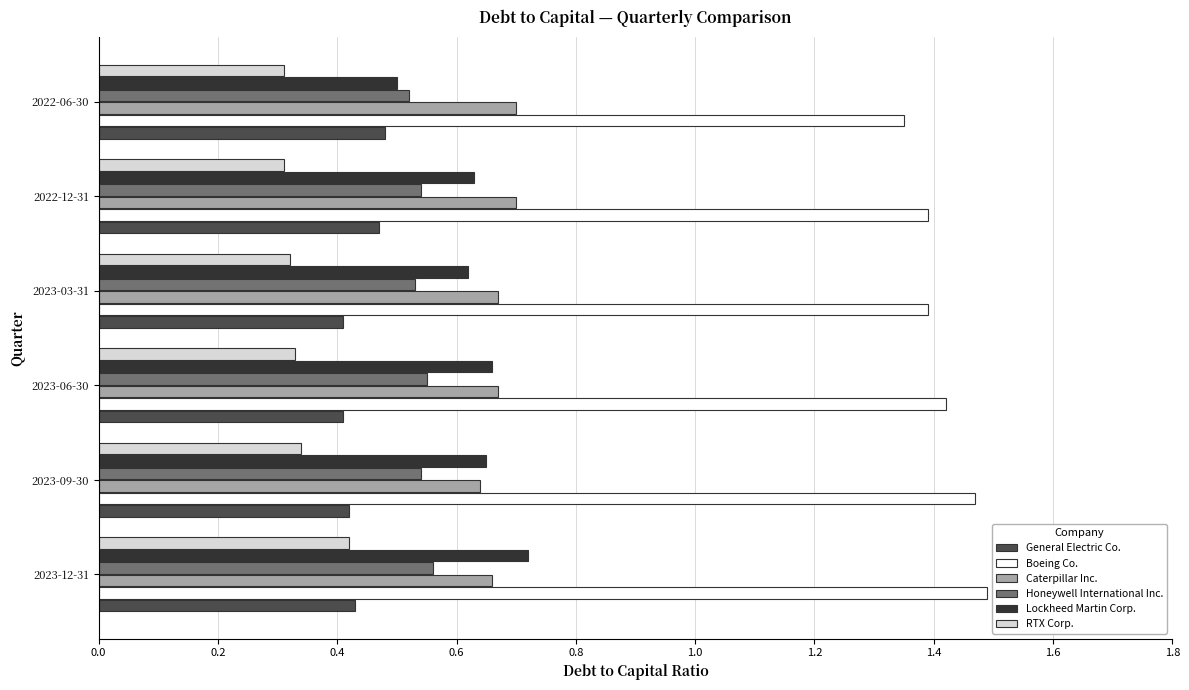

Is it true that Boeing Co. equals 0.6 at 2023-06-30?

False